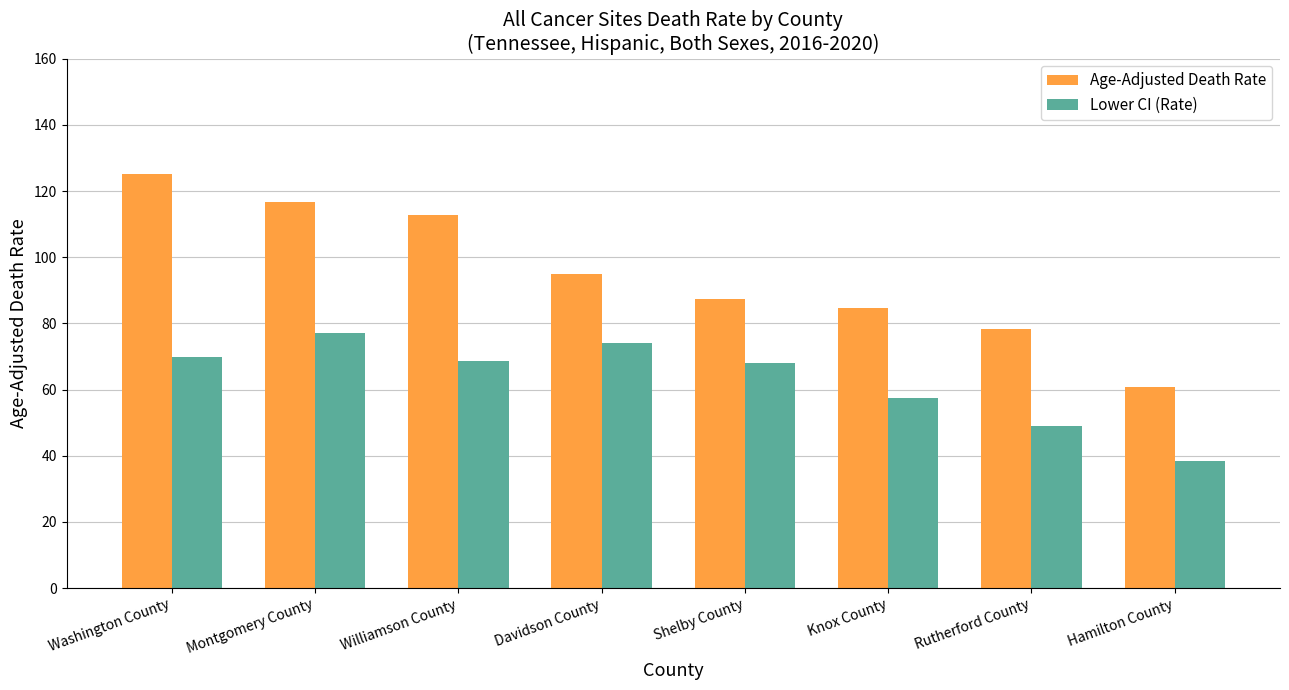

Which series has the largest total across all categories?

Age-Adjusted Death Rate